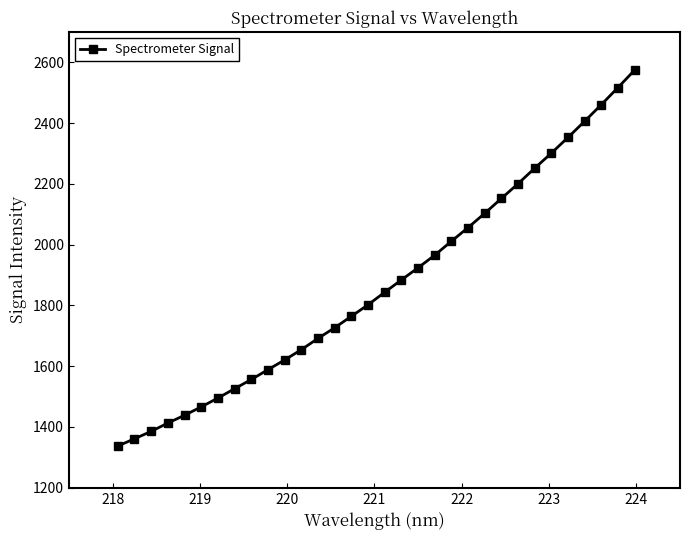

What is the difference between the second highest and second lowest values?

1155.6